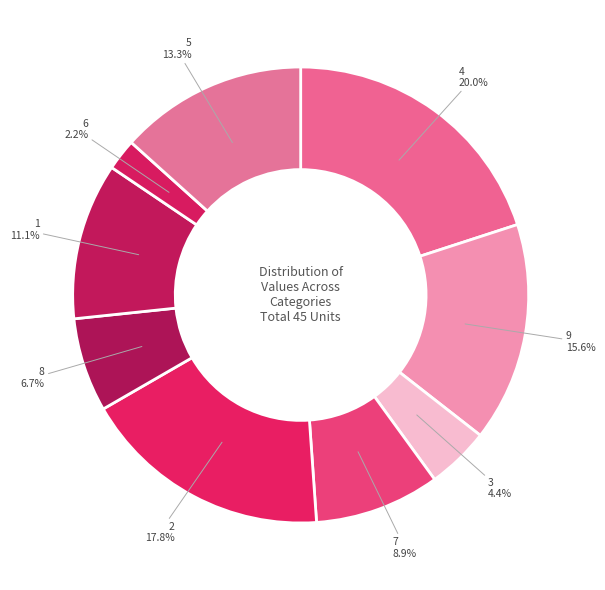

How many slices are in this pie chart?

9